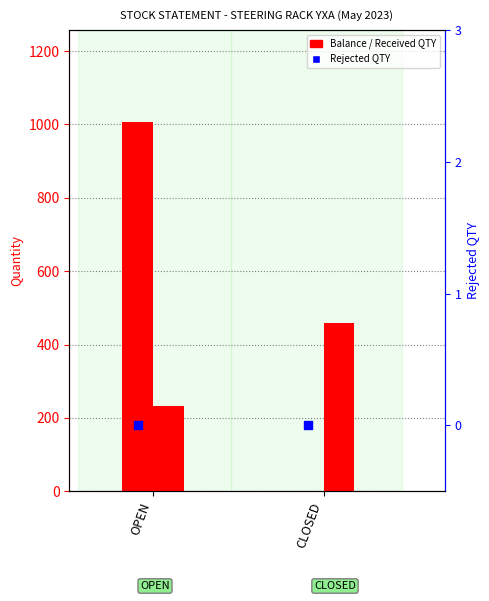

Which series contains the highest Y value?

Balance